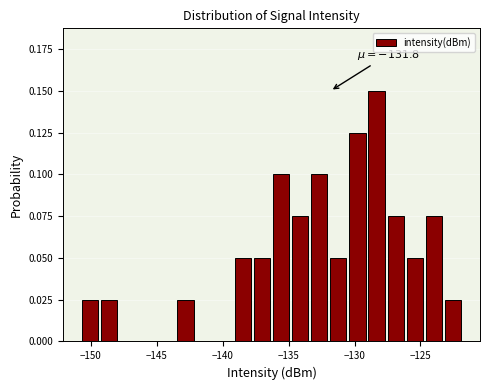

Around what value on the x-axis is the tallest bar? Give the approximate position of its centre, as read against the axis.

-128.5